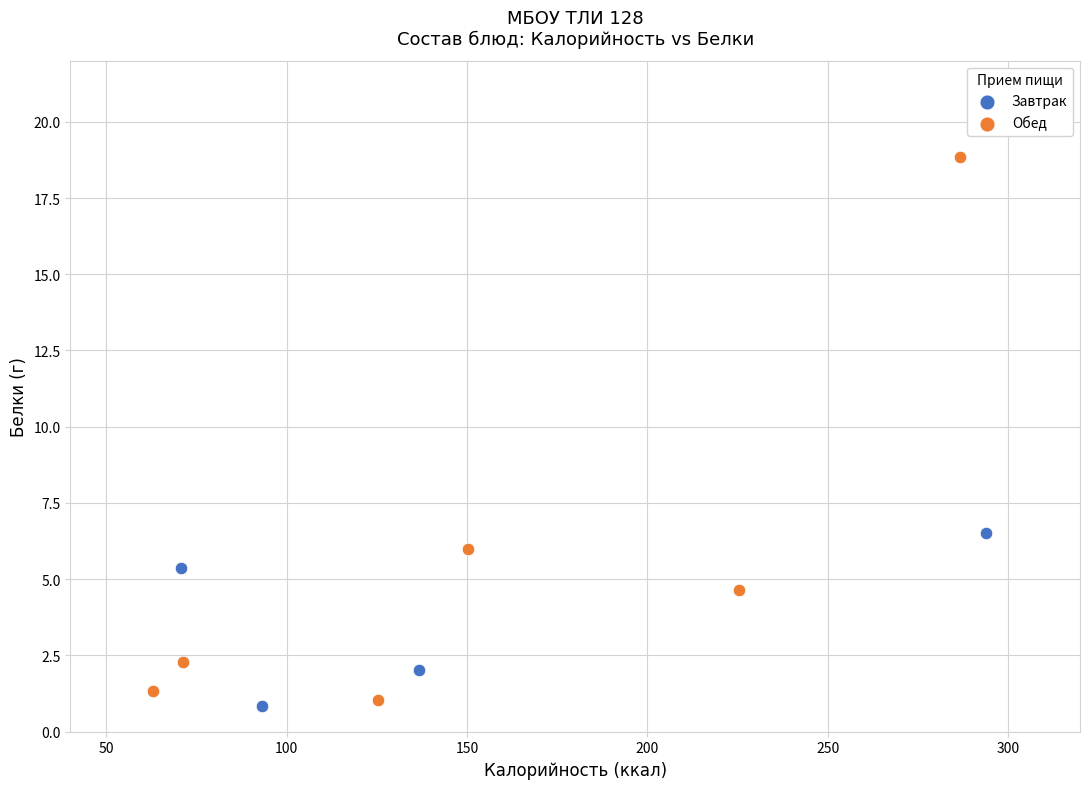

Which series reaches the maximum Y coordinate?

Обед